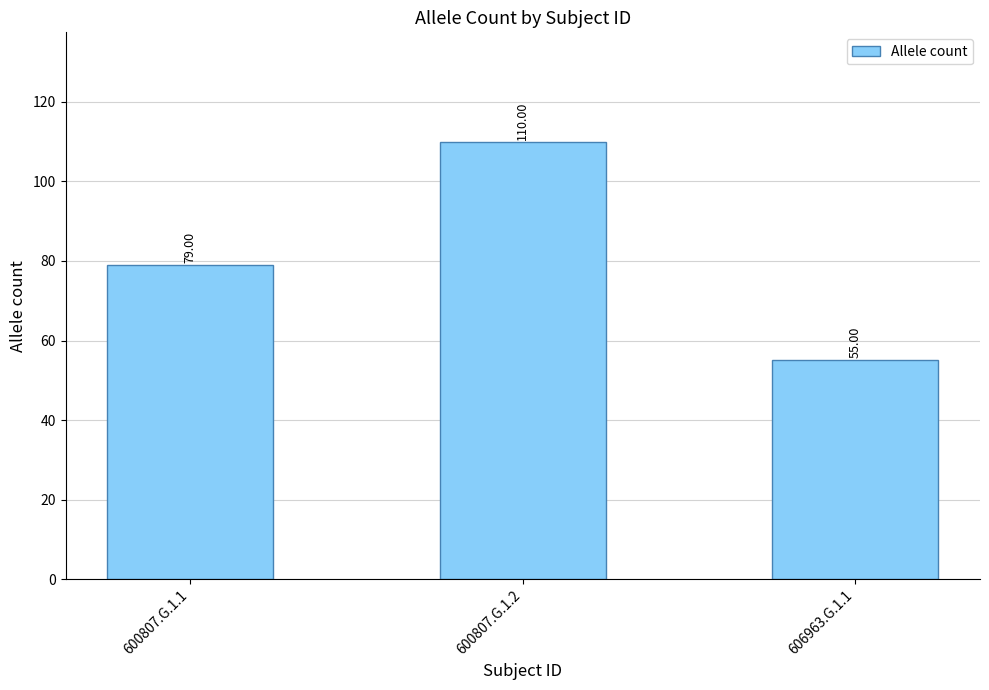

How many series are shown in this chart?

1